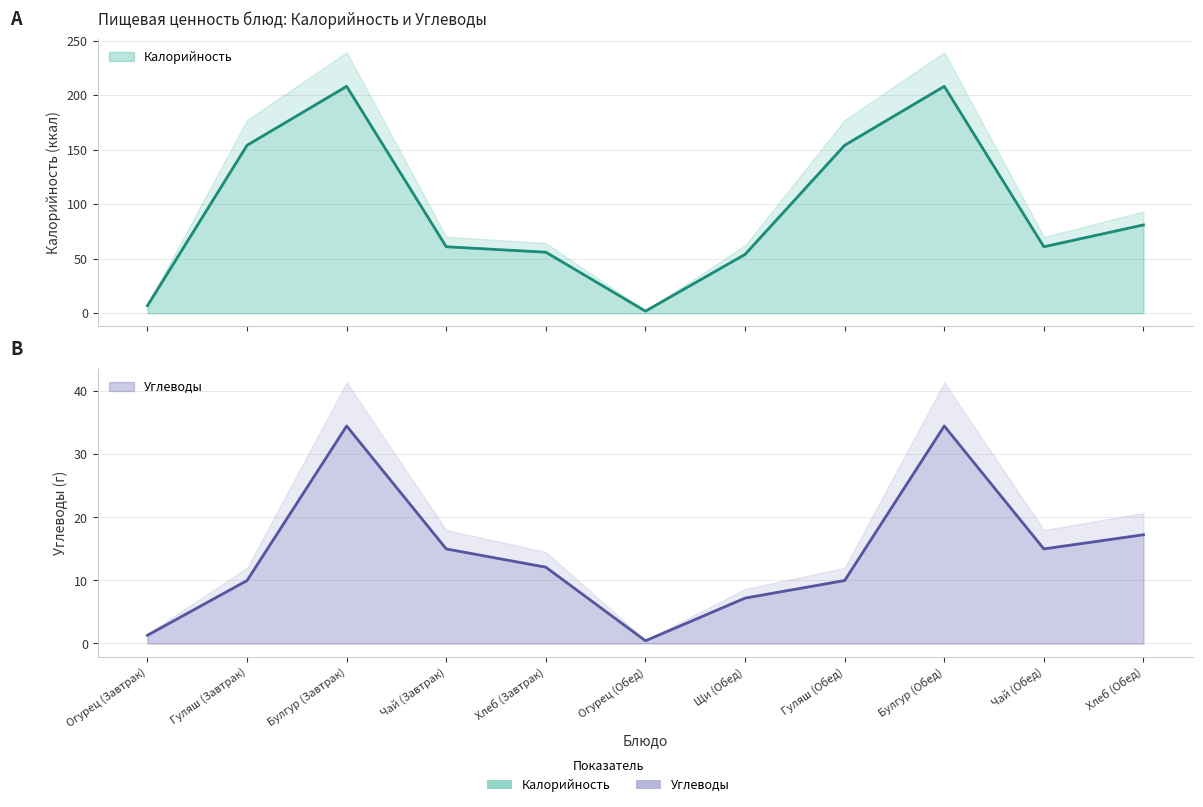

What are all the series names shown in the legend?

Калорийность, Углеводы